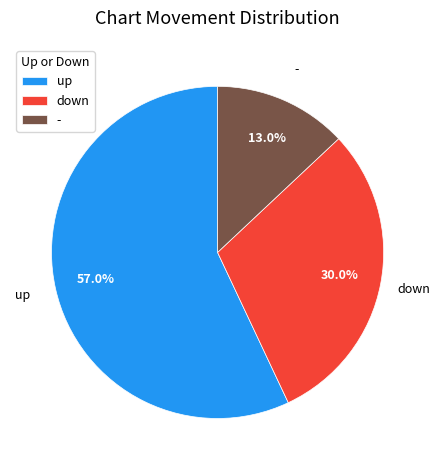

What is the smallest slice in the pie chart?

-